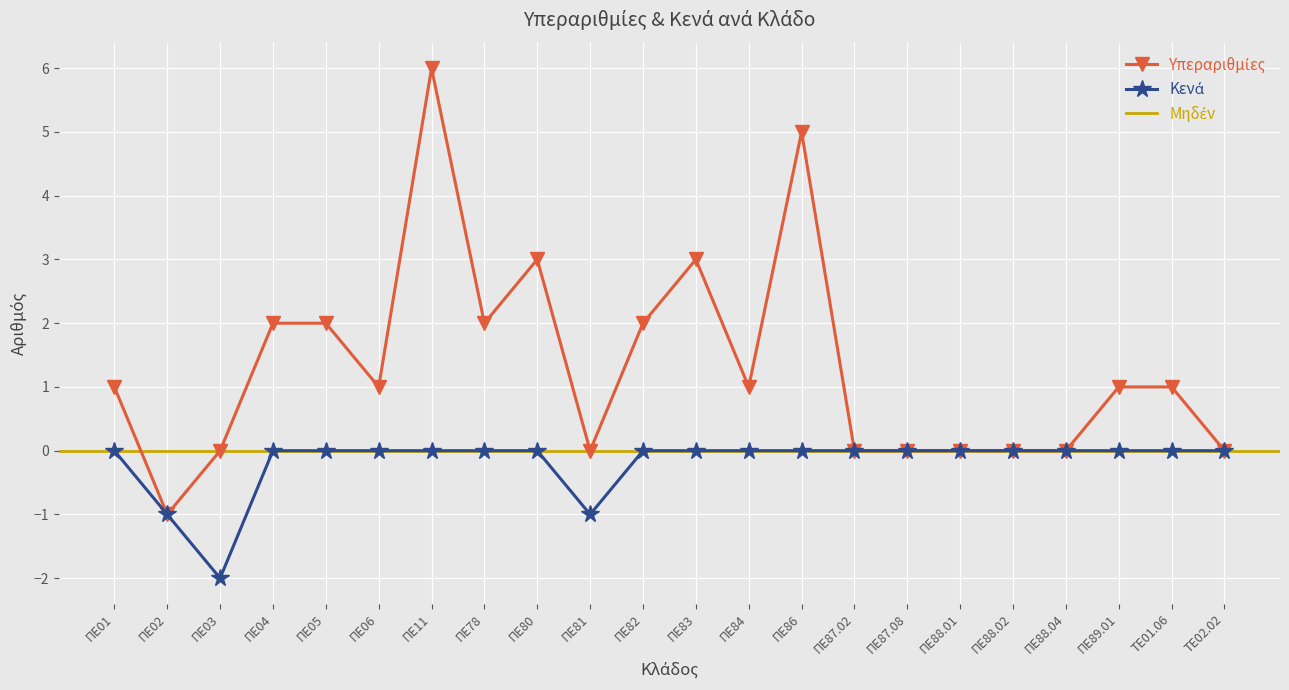

Reading left to right, list all the values displayed in this chart.

Υπεραριθμίες: ΠΕ01=1	ΠΕ02=-1	ΠΕ03=0	ΠΕ04=2	ΠΕ05=2	ΠΕ06=1	ΠΕ11=6	ΠΕ78=2	ΠΕ80=3	ΠΕ81=0	ΠΕ82=2	ΠΕ83=3	ΠΕ84=1	ΠΕ86=5	ΠΕ87.02=0	ΠΕ87.08=0	ΠΕ88.01=0	ΠΕ88.02=0	ΠΕ88.04=0	ΠΕ89.01=1	ΤΕ01.06=1	ΤΕ02.02=0
Κενά: ΠΕ01=0	ΠΕ02=-1	ΠΕ03=-2	ΠΕ04=0	ΠΕ05=0	ΠΕ06=0	ΠΕ11=0	ΠΕ78=0	ΠΕ80=0	ΠΕ81=-1	ΠΕ82=0	ΠΕ83=0	ΠΕ84=0	ΠΕ86=0	ΠΕ87.02=0	ΠΕ87.08=0	ΠΕ88.01=0	ΠΕ88.02=0	ΠΕ88.04=0	ΠΕ89.01=0	ΤΕ01.06=0	ΤΕ02.02=0